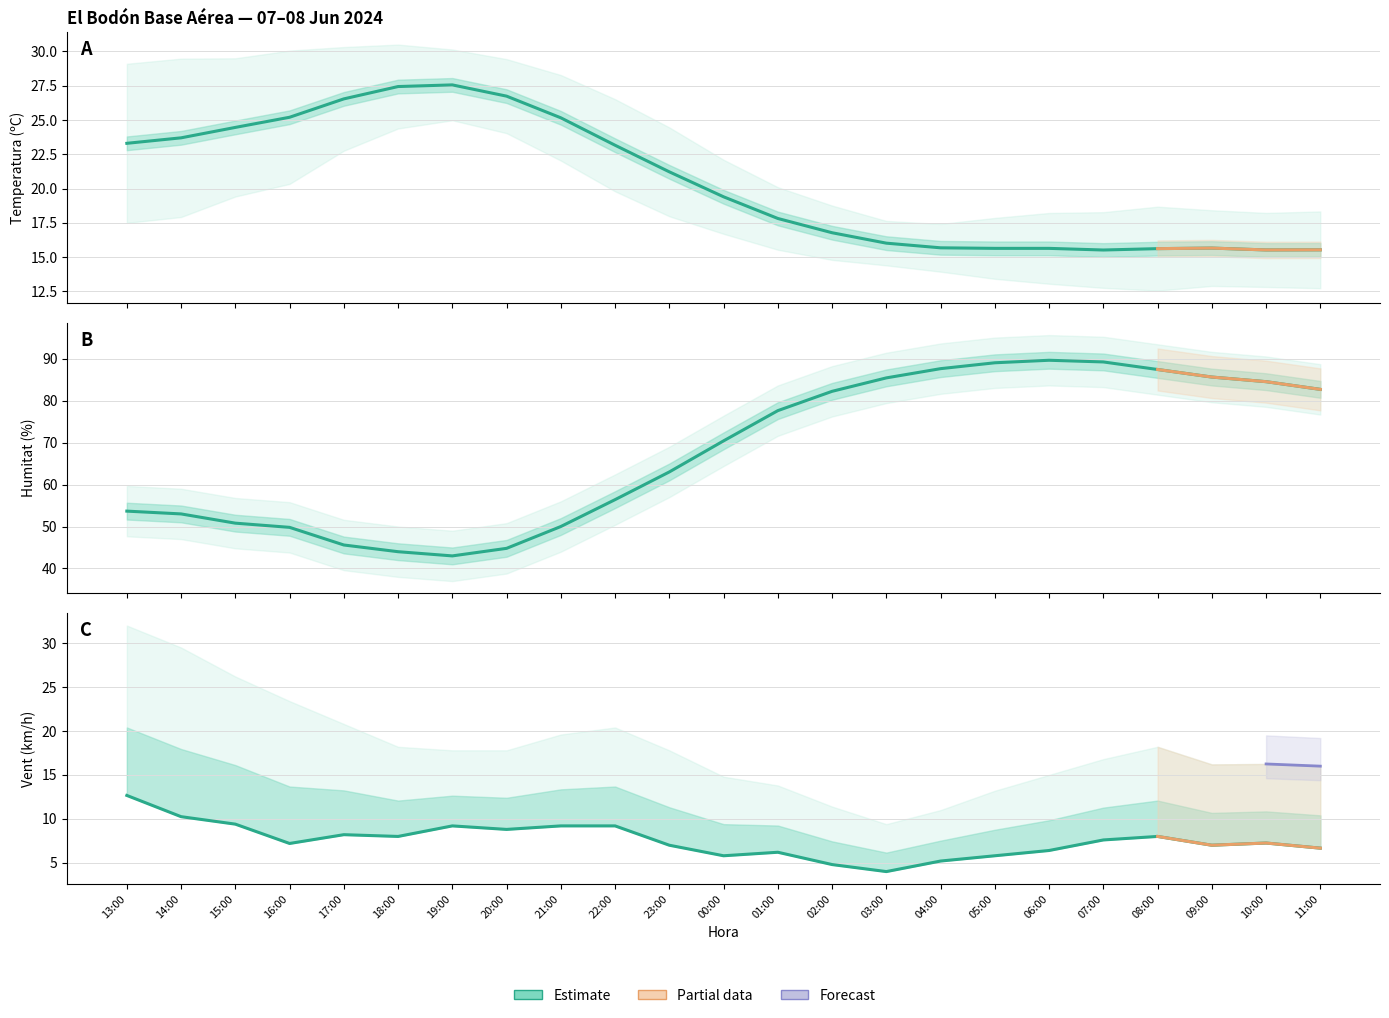

What is the label of the 15th point from the right?

21:00